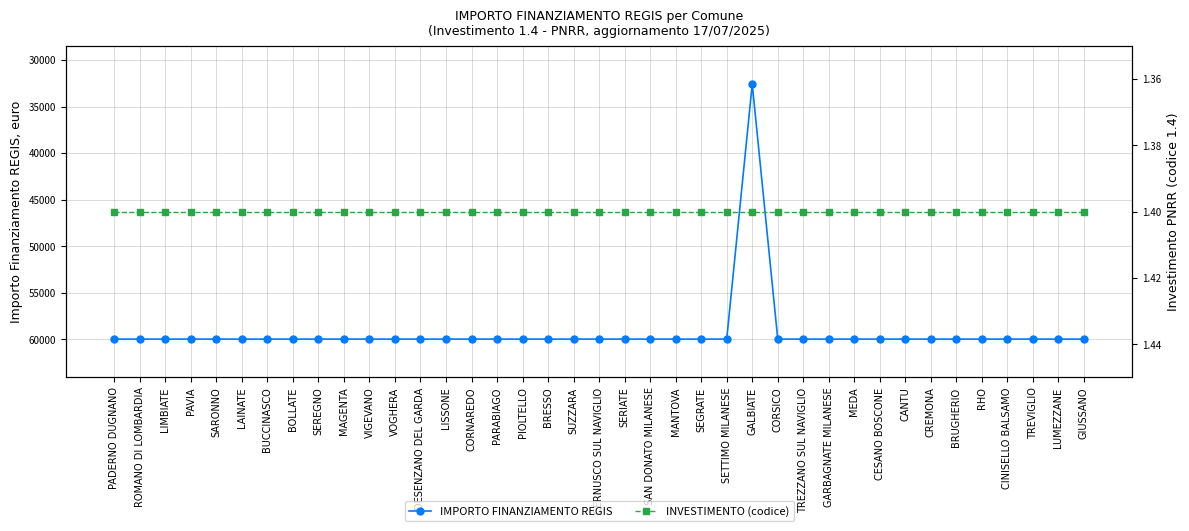

True or false: IMPORTO FINANZIAMENTO REGIS and INVESTIMENTO (codice) cross at least once.

False